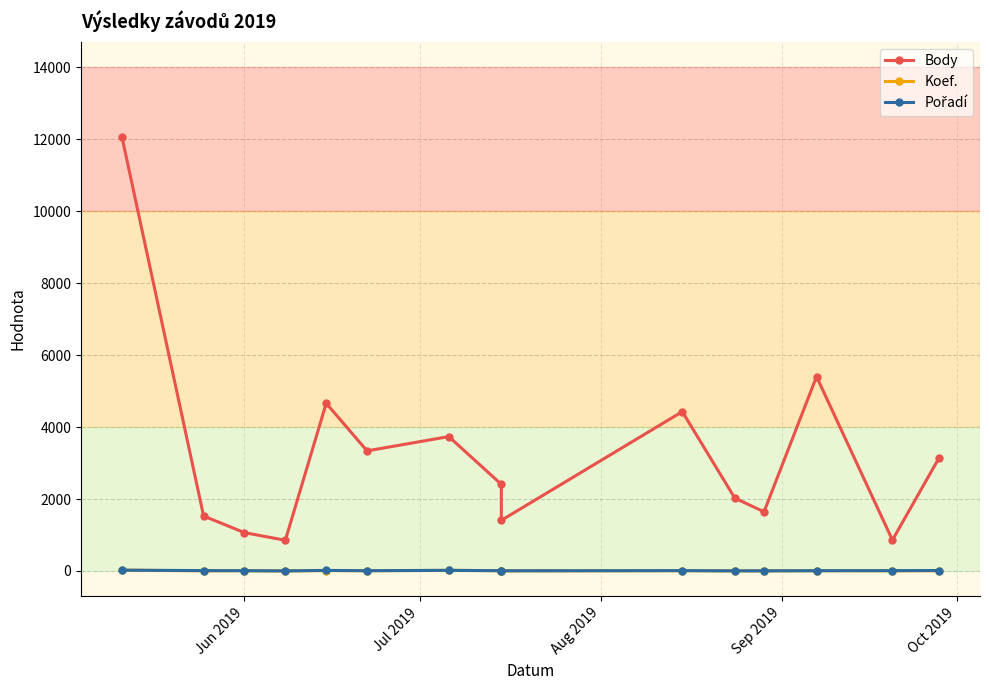

Which series has the largest total across all categories?

Body